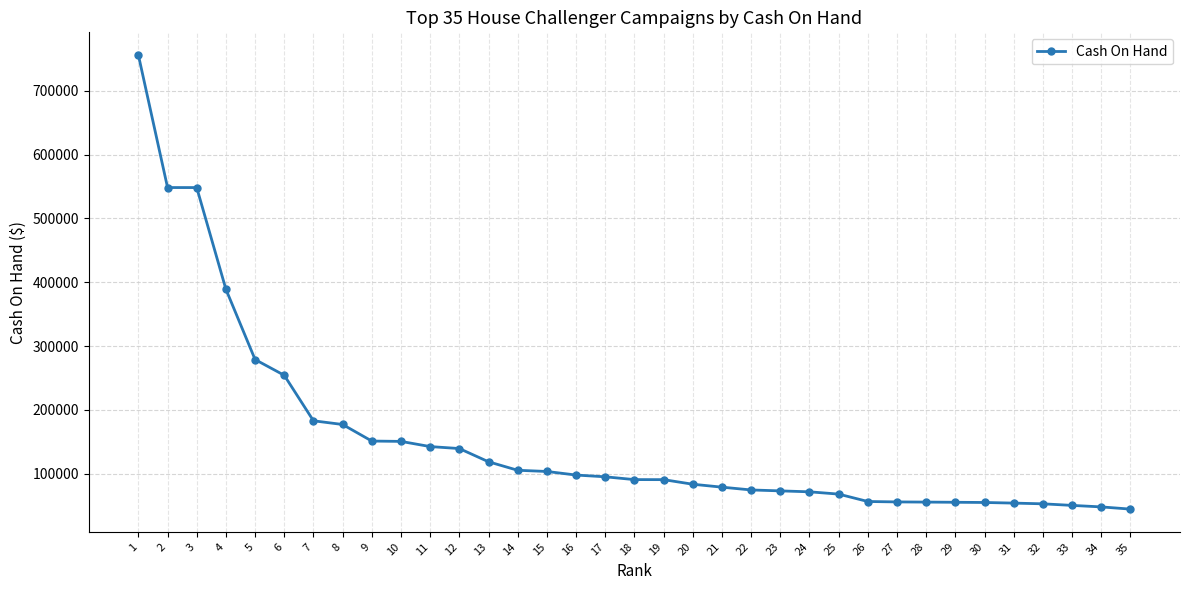

What is the smallest value displayed?

44704.0